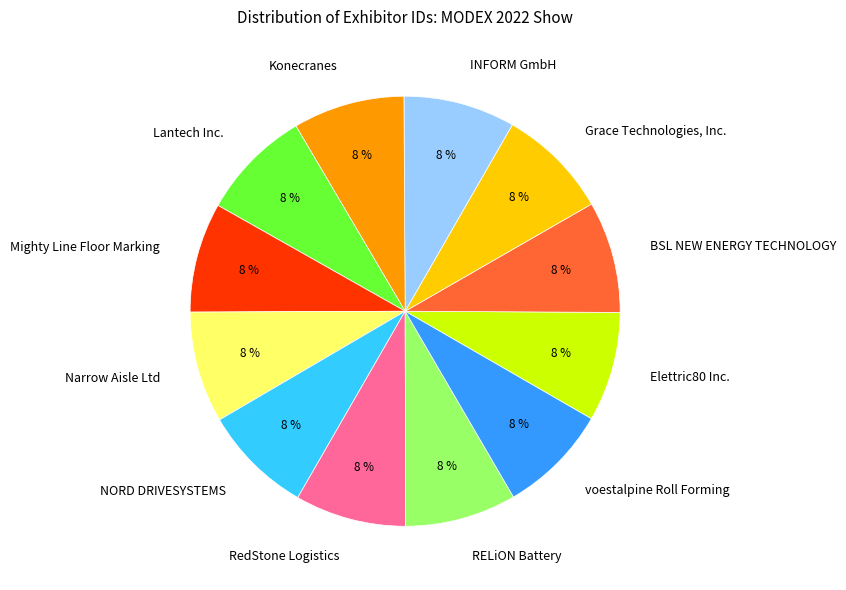

To the nearest percent, what portion does RedStone Logistics represent?

8%